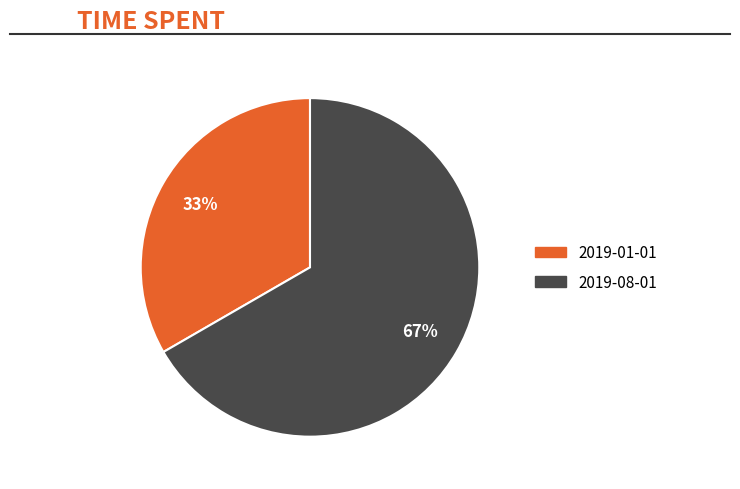

True or false: 2019-01-01 accounts for 23% of the total.

False